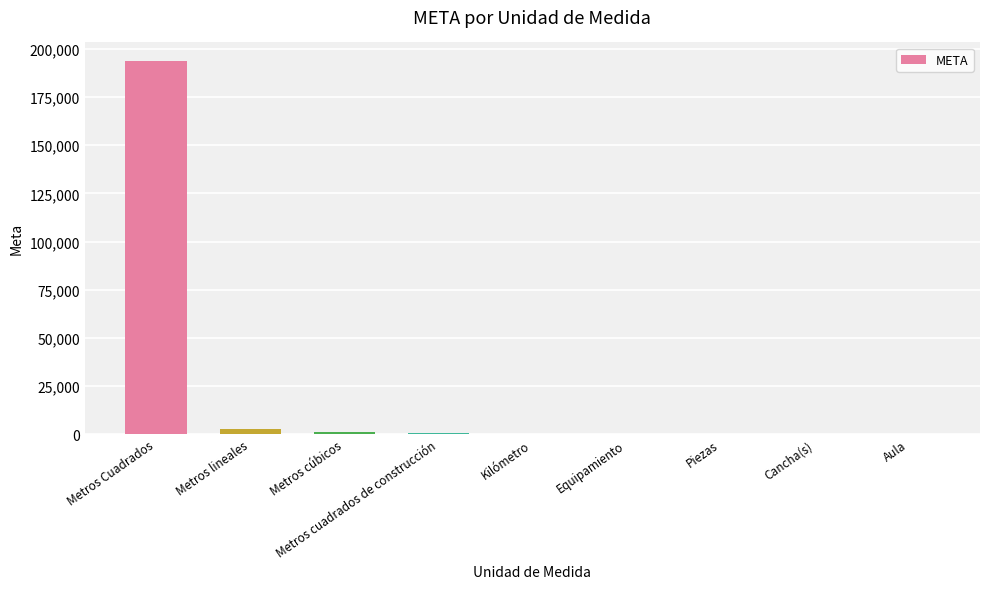

What is the maximum value shown in the chart?

193667.8